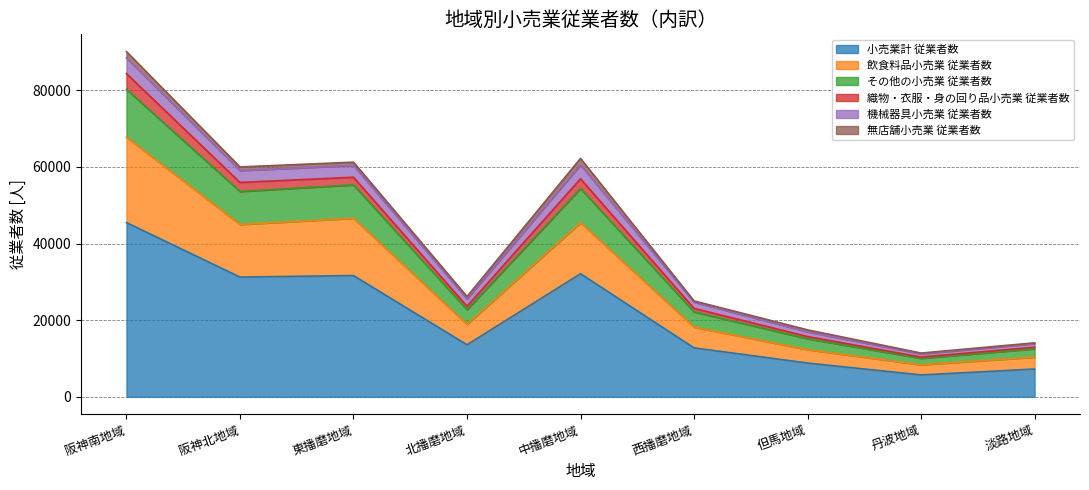

How many data points in 小売業計 従業者数 are above 13592?

4